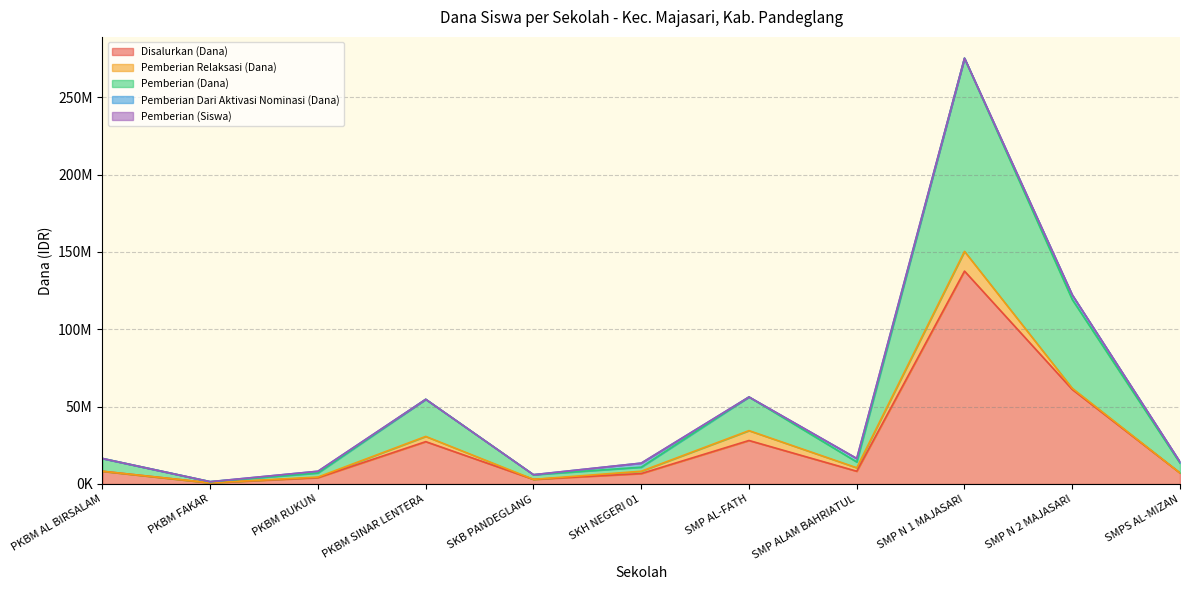

The value of Disalurkan (Dana) at SKB PANDEGLANG is 3000000. True or false?

True